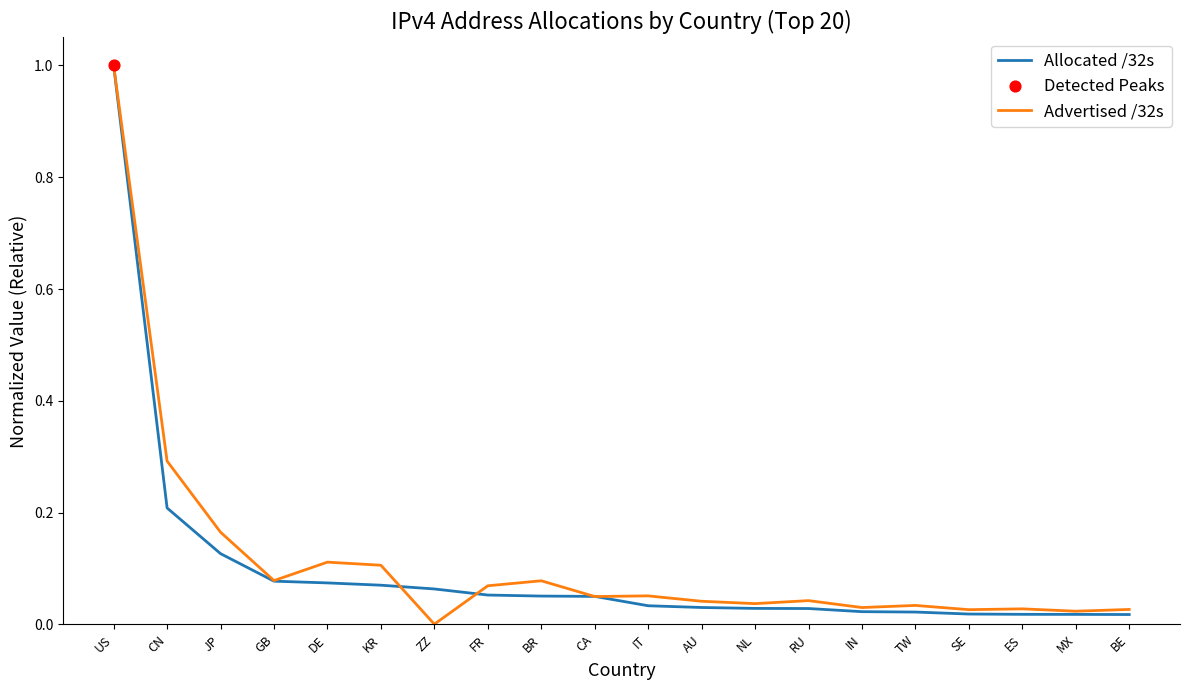

At which category is the sum across all series the highest?

US